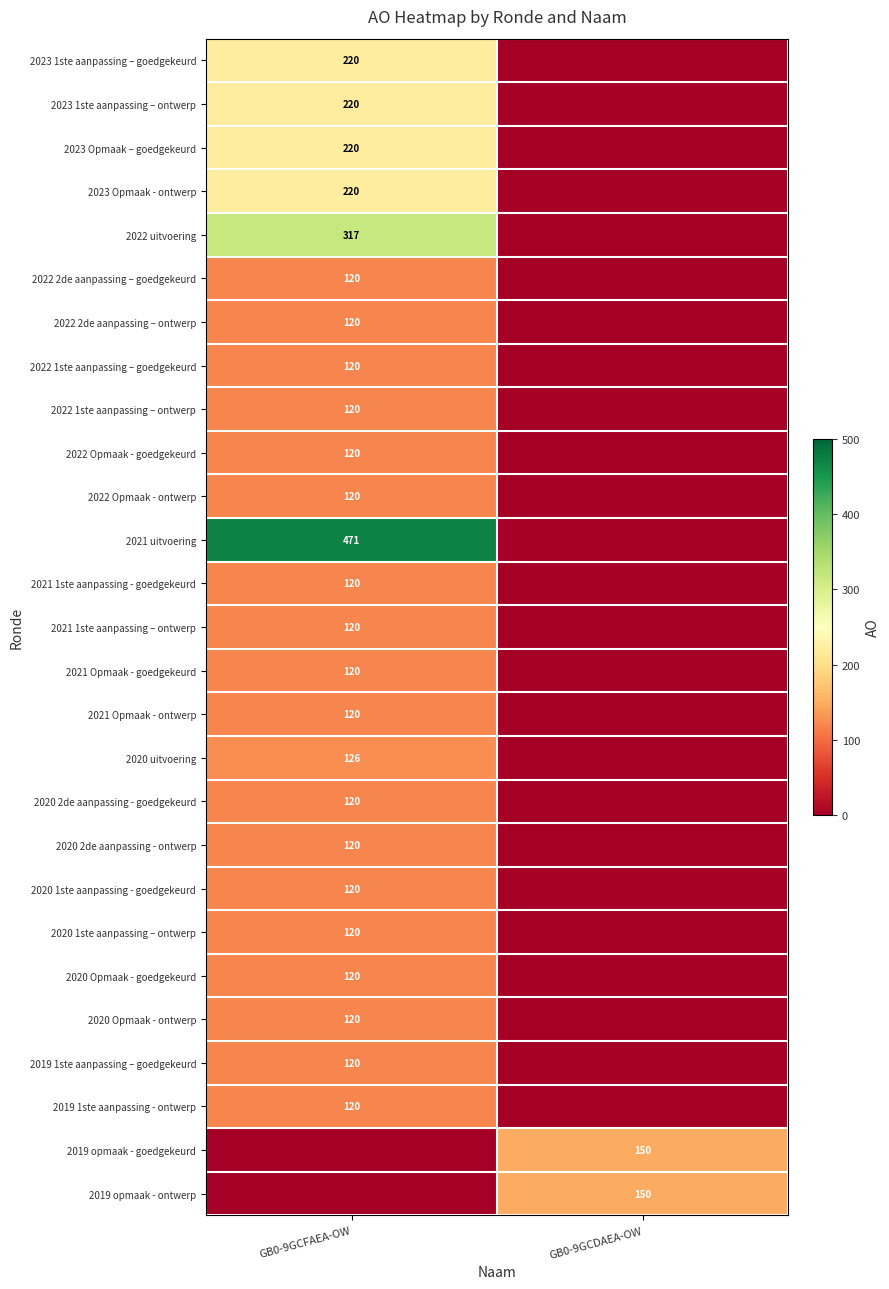

The 2022 1ste aanpassing – goedgekeurd series shows 120 at GB0-9GCFAEA-OW. True or false?

True